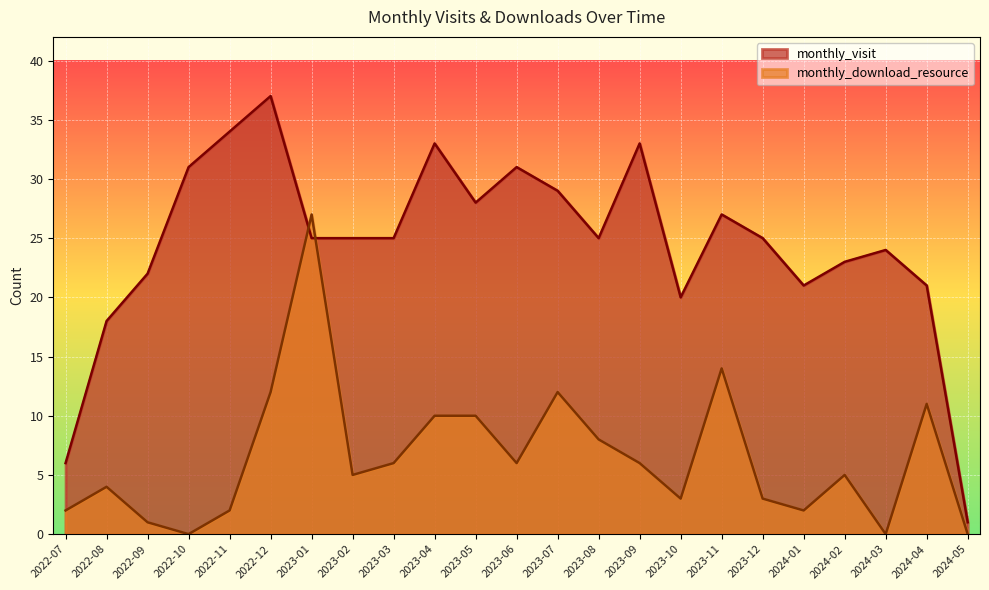

Reading left to right, extract all data points from this chart.

monthly_visit: 6	18	22	31	34	37	25	25	25	33	28	31	29	25	33	20	27	25	21	23	24	21	1
monthly_download_resource: 2	4	1	0	2	12	27	5	6	10	10	6	12	8	6	3	14	3	2	5	0	11	0